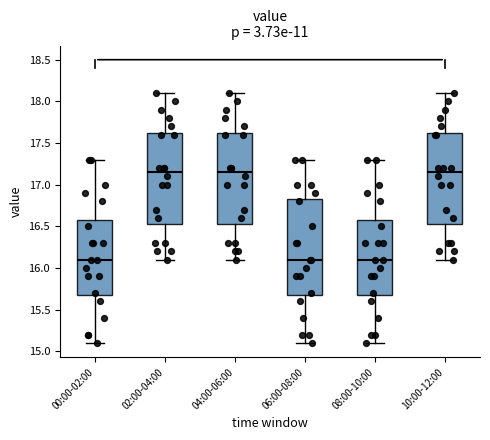

Reading left to right, read every box against the y-axis: the position of its median line, the range the box covers, and the ends of its whiskers. The values are not printed on the chart, so give them approximately, as read against the axis.

00:00-02:00: median 16.10, box 15.70 to 16.60, whiskers 15.10 to 17.30
02:00-04:00: median 17.15, box 16.55 to 17.65, whiskers 16.10 to 18.10
04:00-06:00: median 17.15, box 16.55 to 17.65, whiskers 16.10 to 18.10
06:00-08:00: median 16.10, box 15.70 to 16.85, whiskers 15.10 to 17.30
08:00-10:00: median 16.10, box 15.70 to 16.60, whiskers 15.10 to 17.30
10:00-12:00: median 17.15, box 16.55 to 17.65, whiskers 16.10 to 18.10